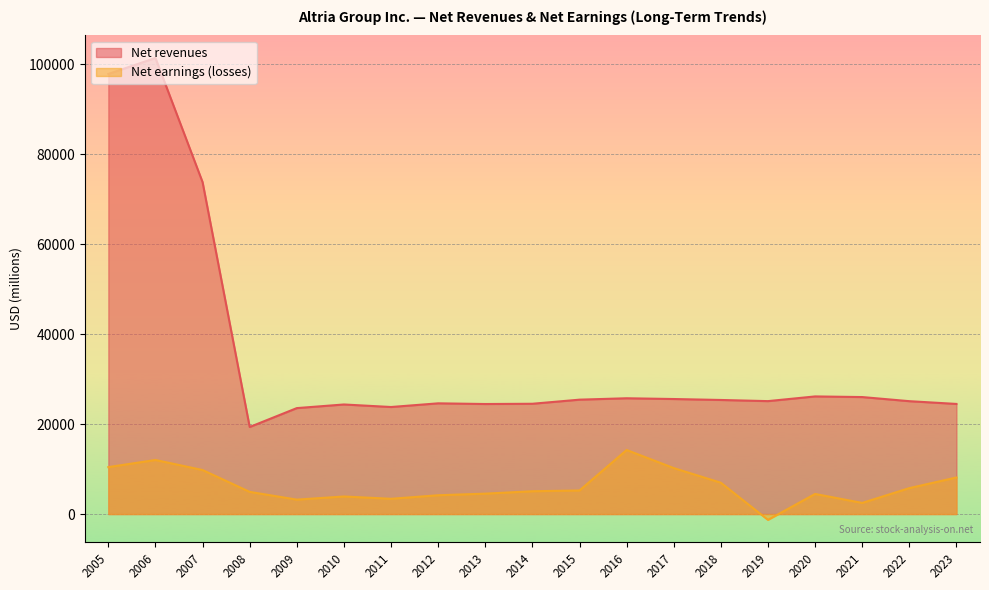

How many lines are shown in the chart?

2